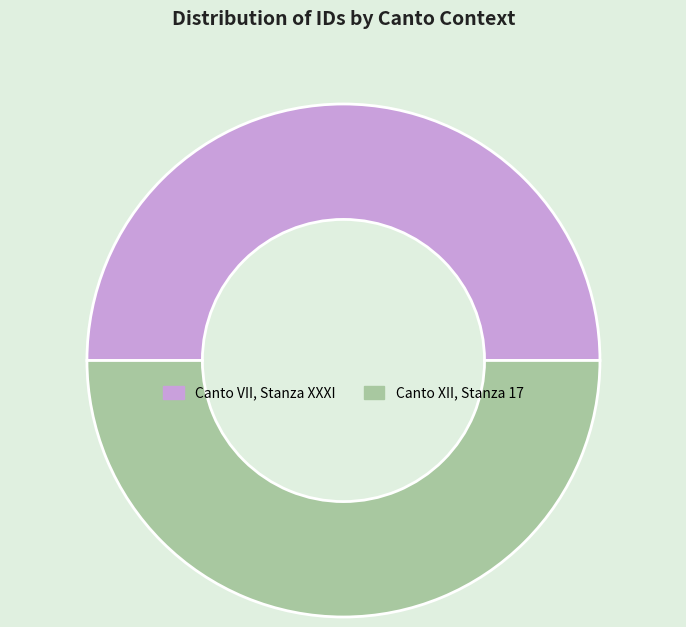

The Canto VII, Stanza XXXI slice represents 50% of the pie. True or false?

True